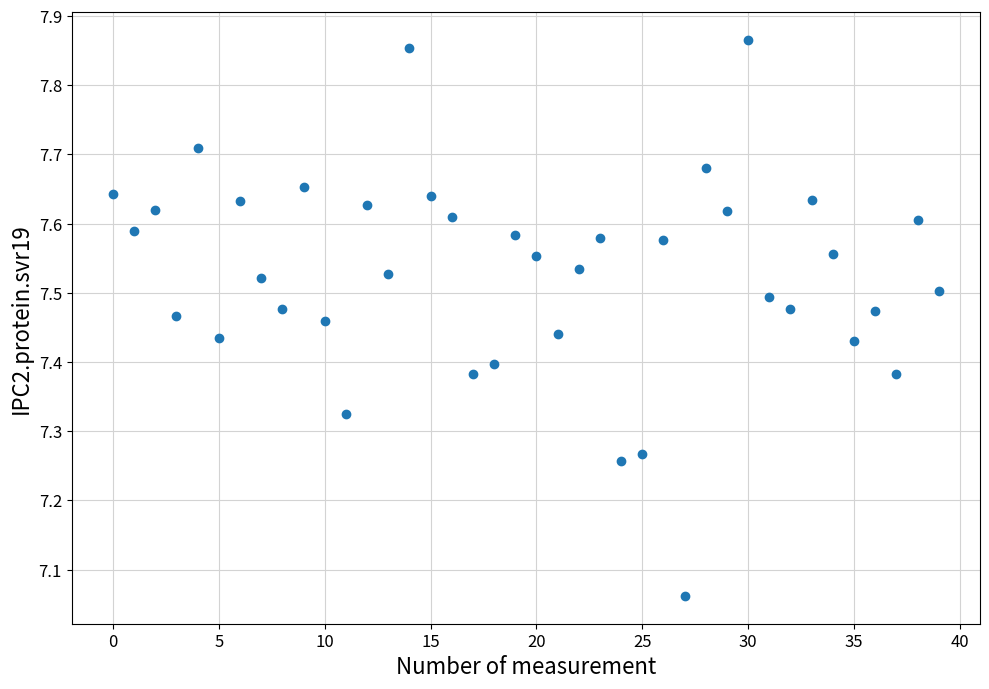

What is the range of Y values (max minus min)?

0.8